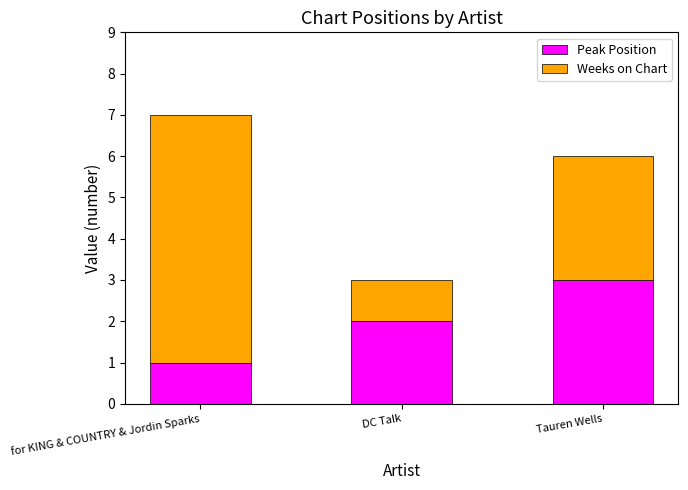

What is the total value across all series at Tauren Wells?

6